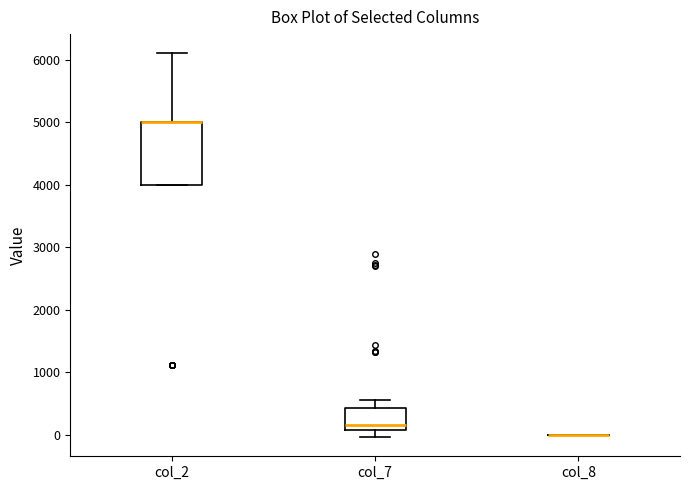

Reading left to right, transcribe this box plot: for each box, give where its median line is, the range the box spans, and where its two whiskers end, as read against the y-axis. The values are not printed on the chart, so give them approximately, as read against the axis.

col_2: median 5000 (drawn on the box's upper edge), box 4000 to 5000, whiskers 4000 to 6100
col_7: median 200, box 100 to 400, whiskers 0 to 600
col_8: box collapsed to a line at 0, whiskers 0 to 0